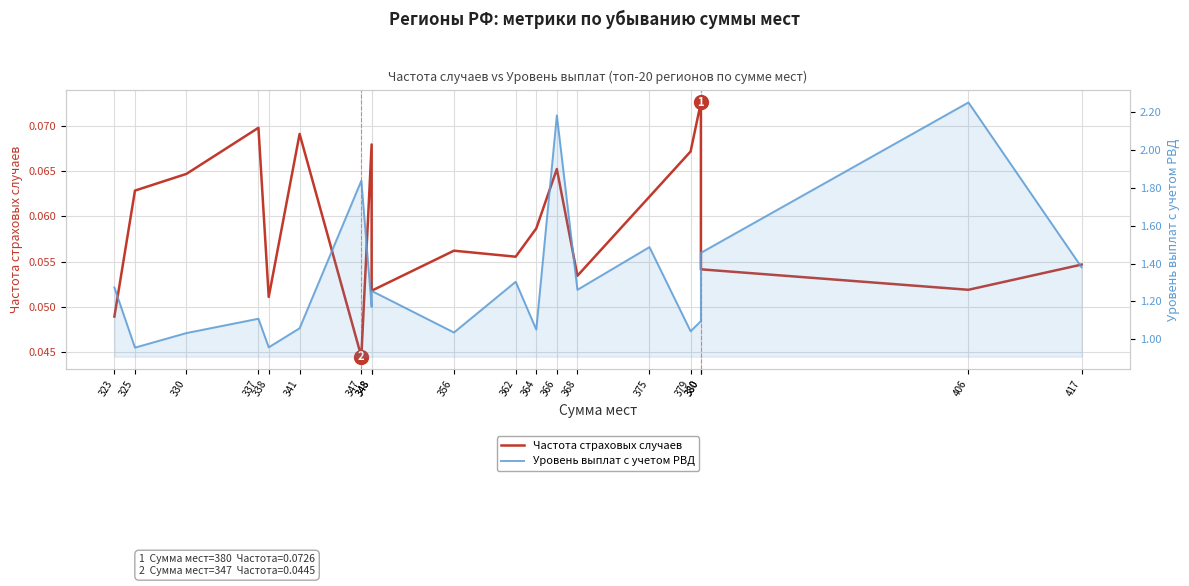

Which label corresponds to the smallest value in the chart?

347